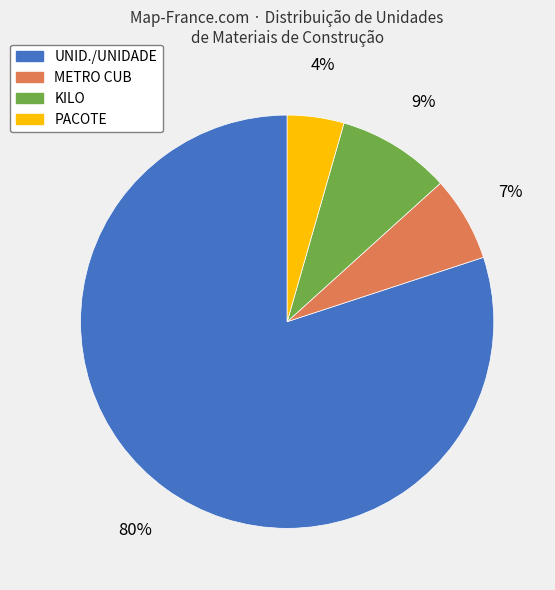

Is the sum of KILO and METRO CUB greater than half?

No